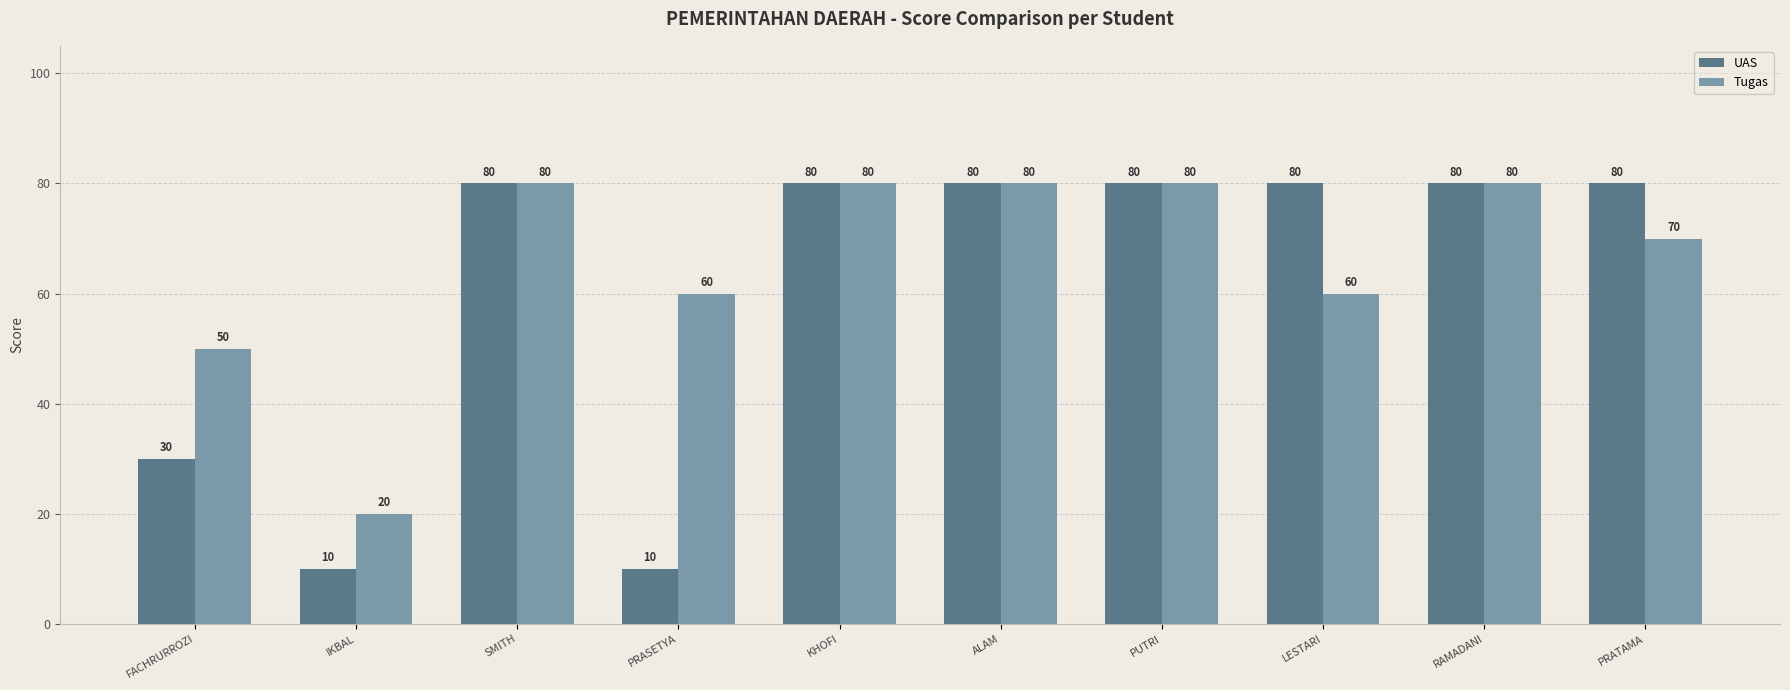

Reading left to right, what are all the values shown in this chart?

UAS: 30	10	80	10	80	80	80	80	80	80
Tugas: 50	20	80	60	80	80	80	60	80	70